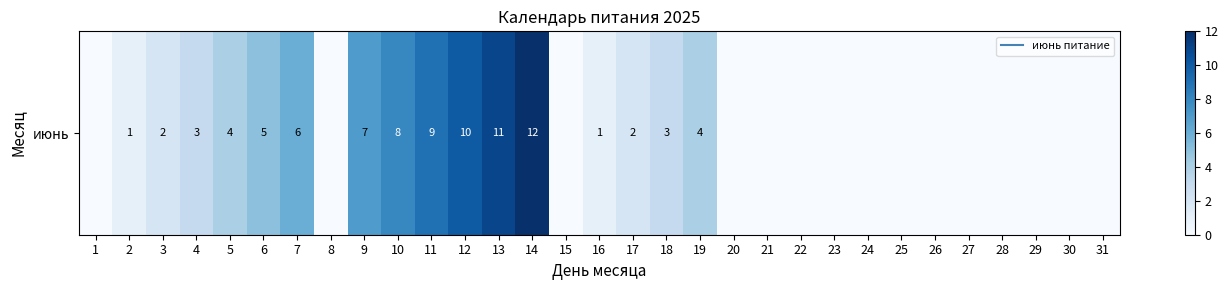

What is the difference between the maximum and minimum values?

12